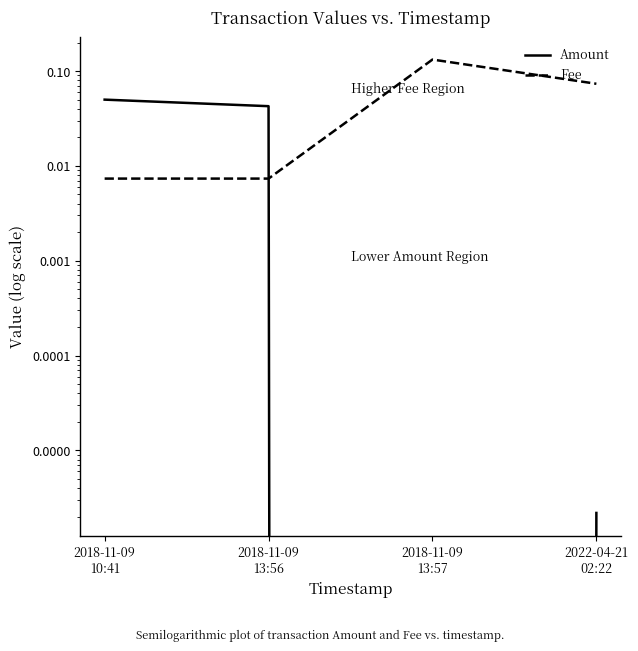

Does the chart display data point markers on the line(s)?

No